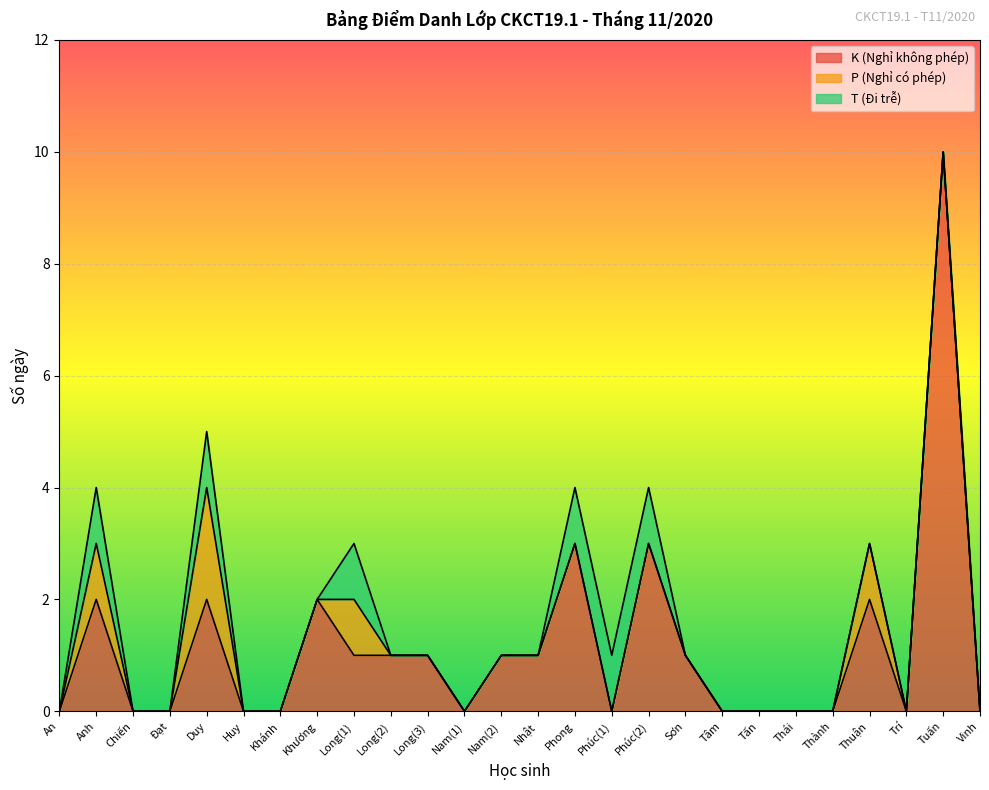

Does the chart display data point markers on the line(s)?

No